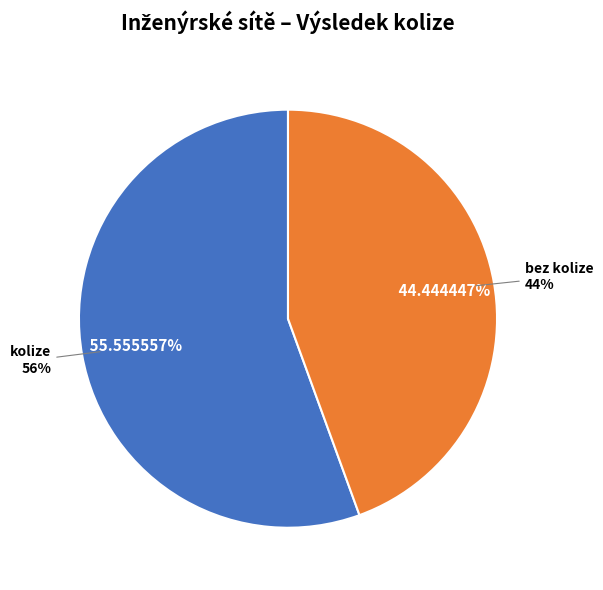

What is the largest slice in the pie chart?

kolize